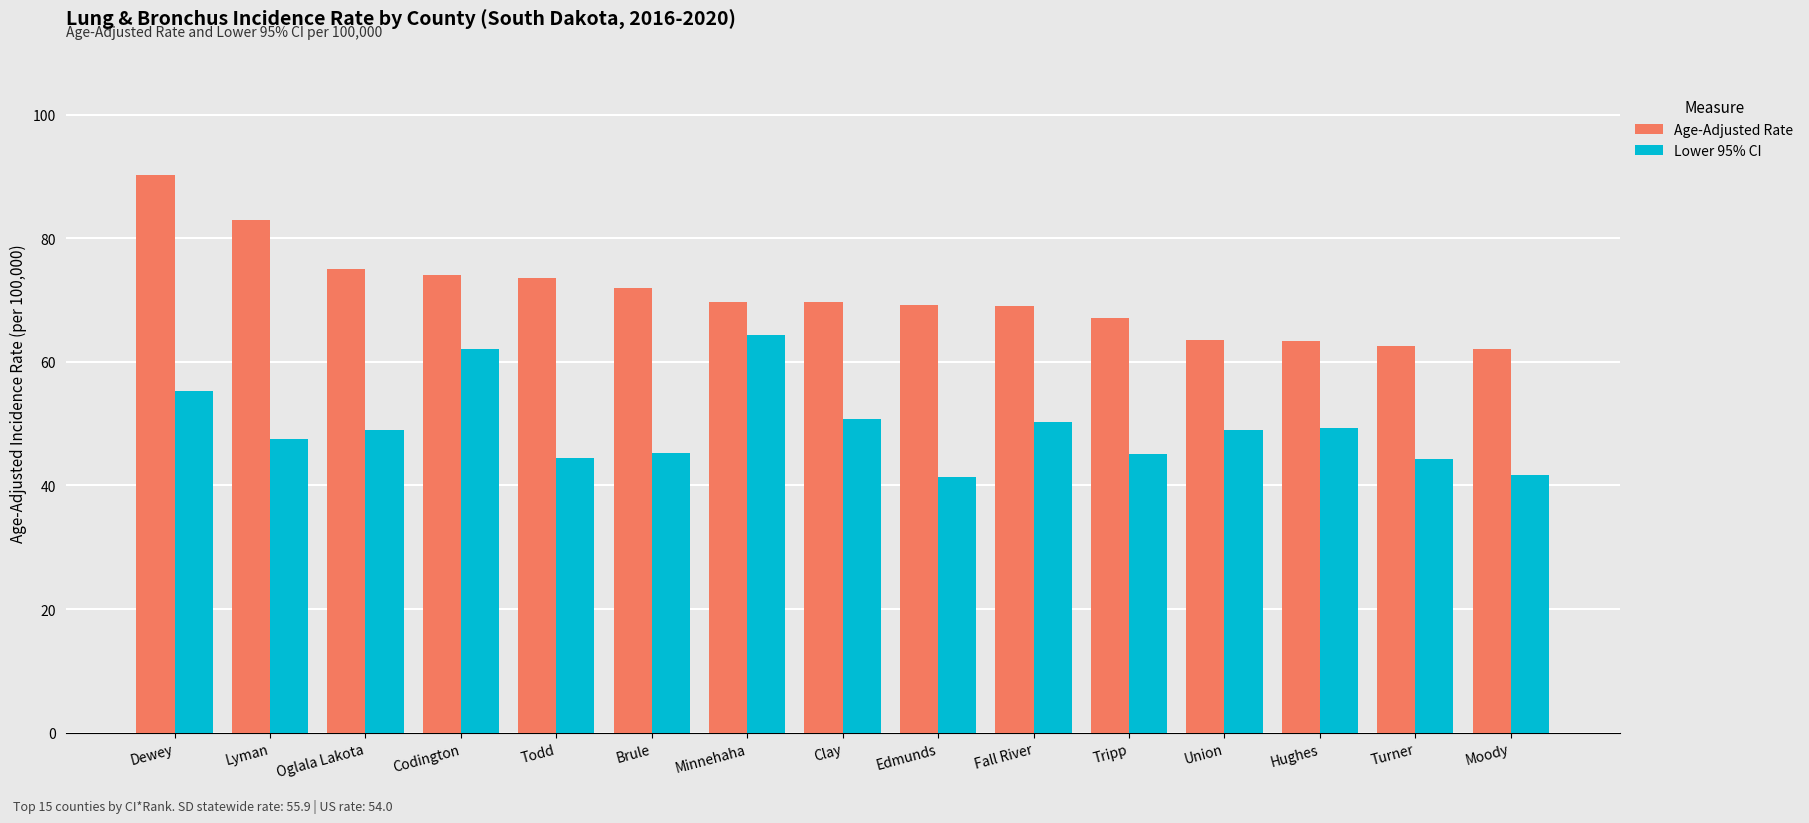

Does the chart contain any negative values?

No